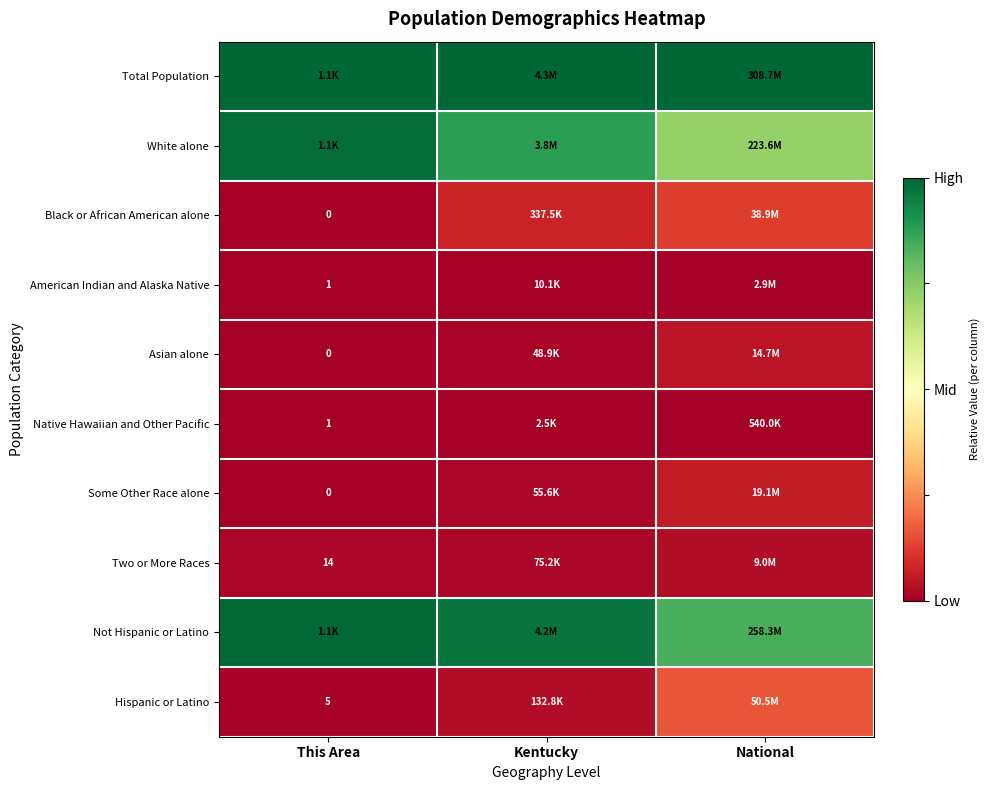

Count the number of categories in the chart.

3